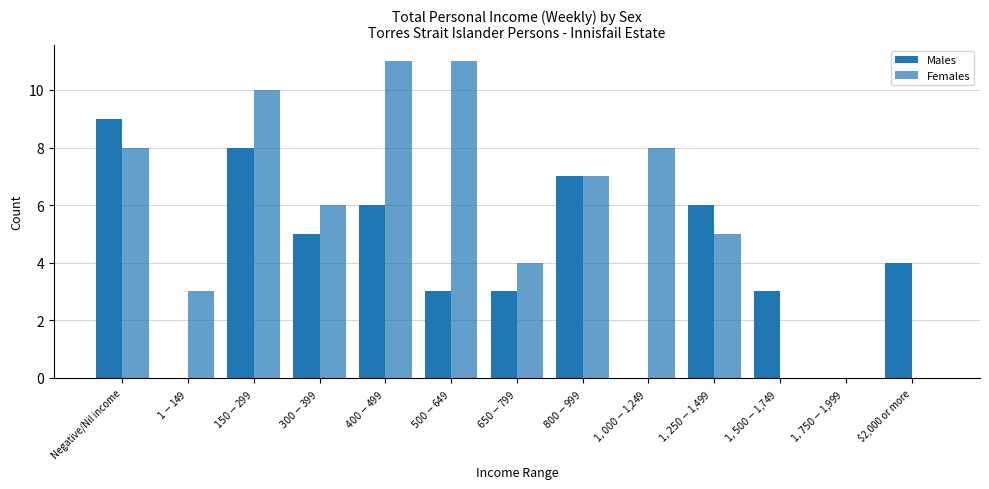

How many series are shown in this chart?

2